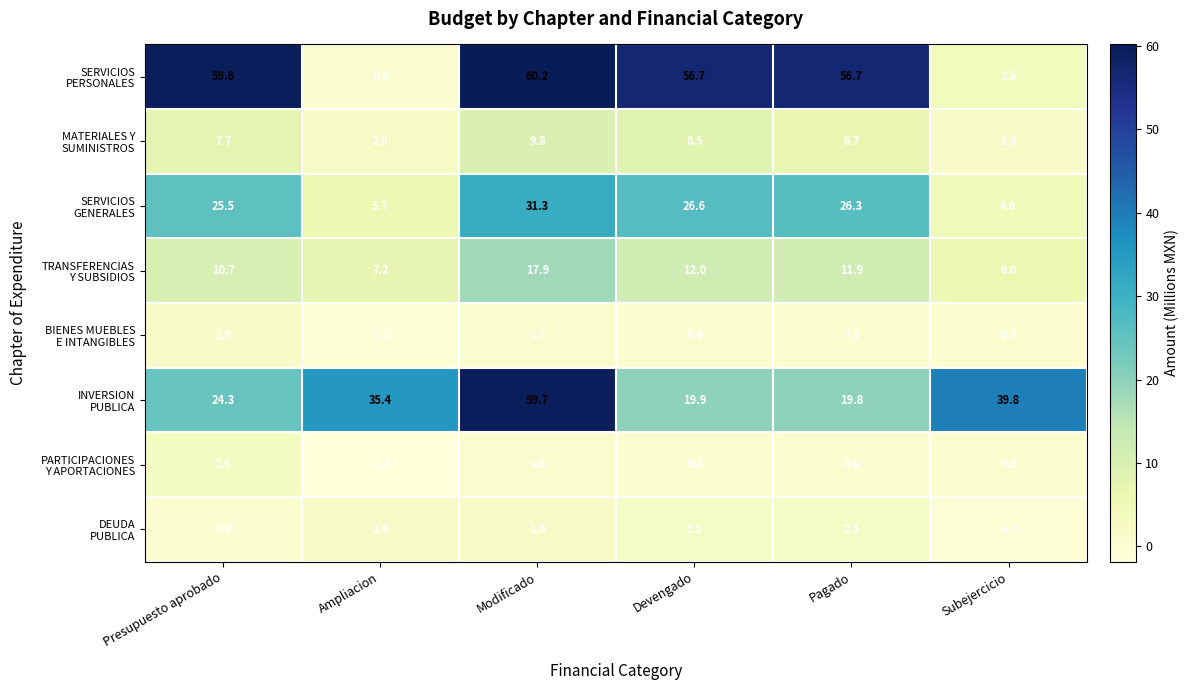

What is the smallest value displayed?

-1.8